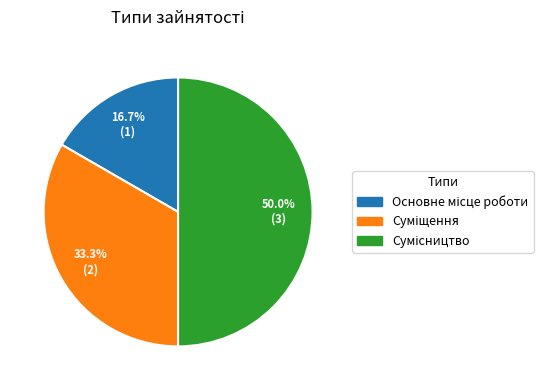

How many slices are in this pie chart?

3